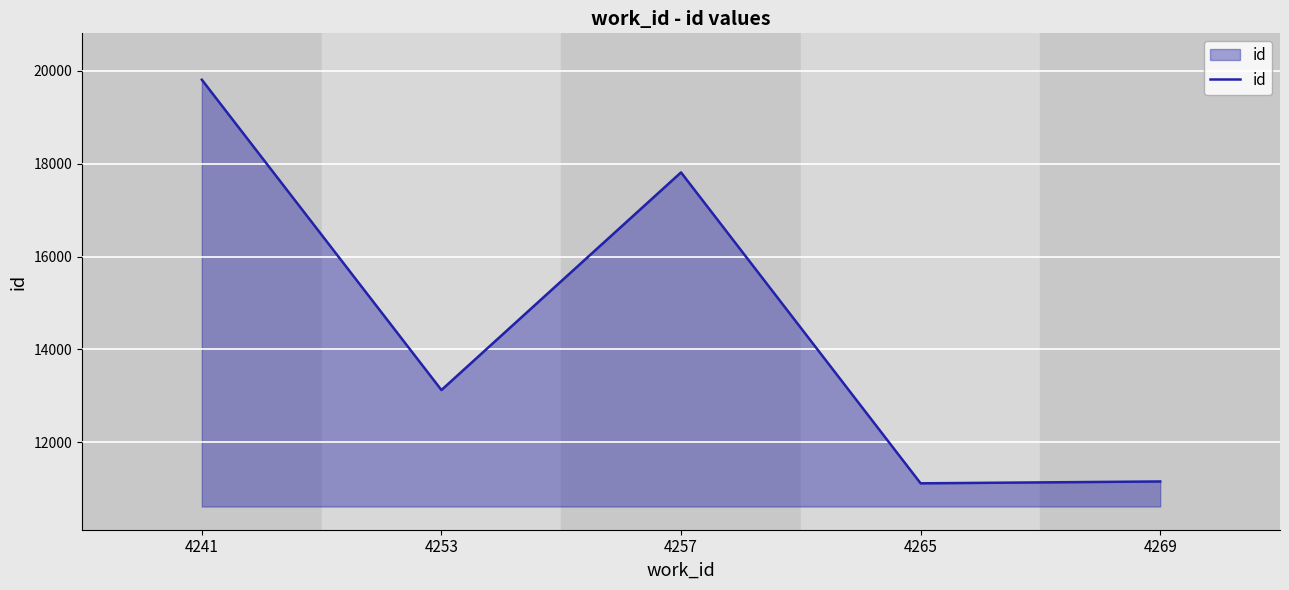

Does the chart have visible grid lines?

Yes